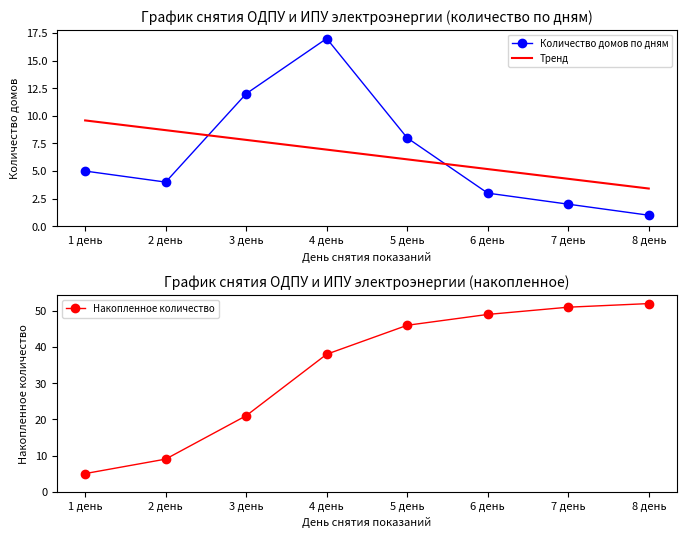

Rank the series at 4 день from highest to lowest value.

Накопленное количество, Количество домов по дням, Тренд